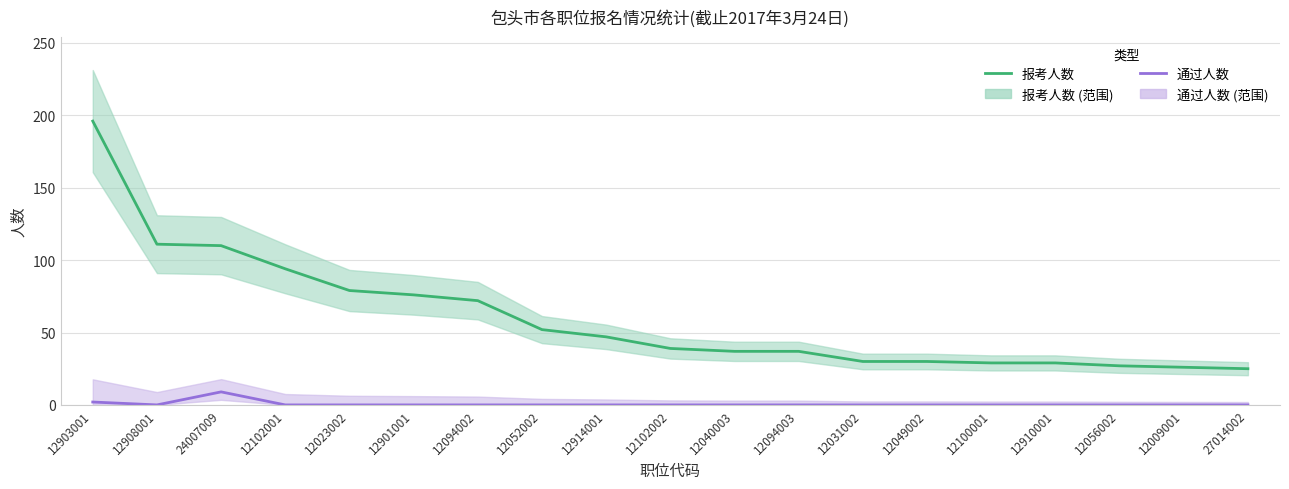

Which series has the largest total across all categories?

报考人数